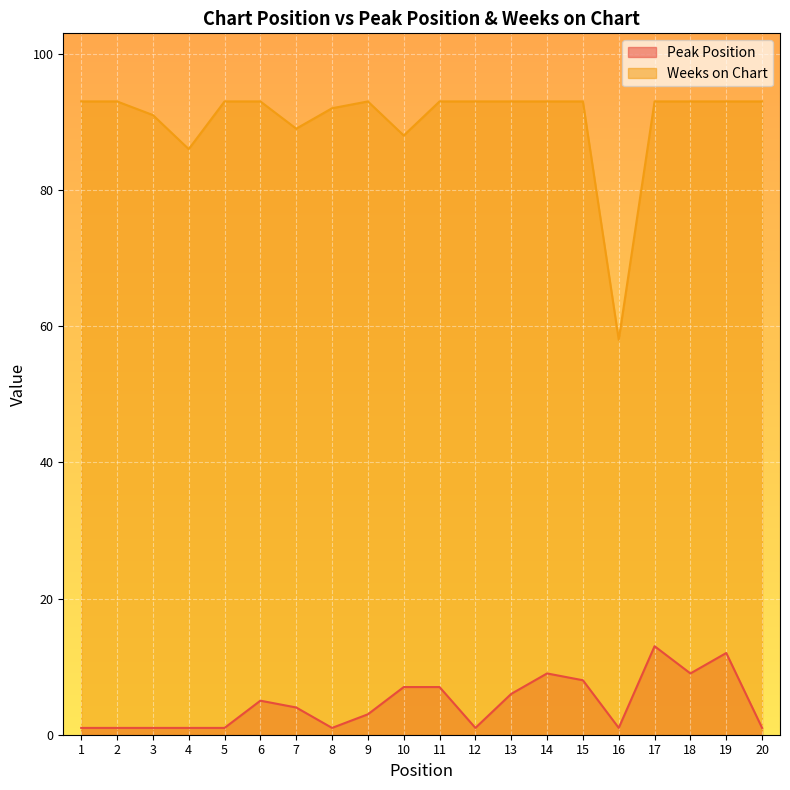

Does the chart display data point markers on the line(s)?

No